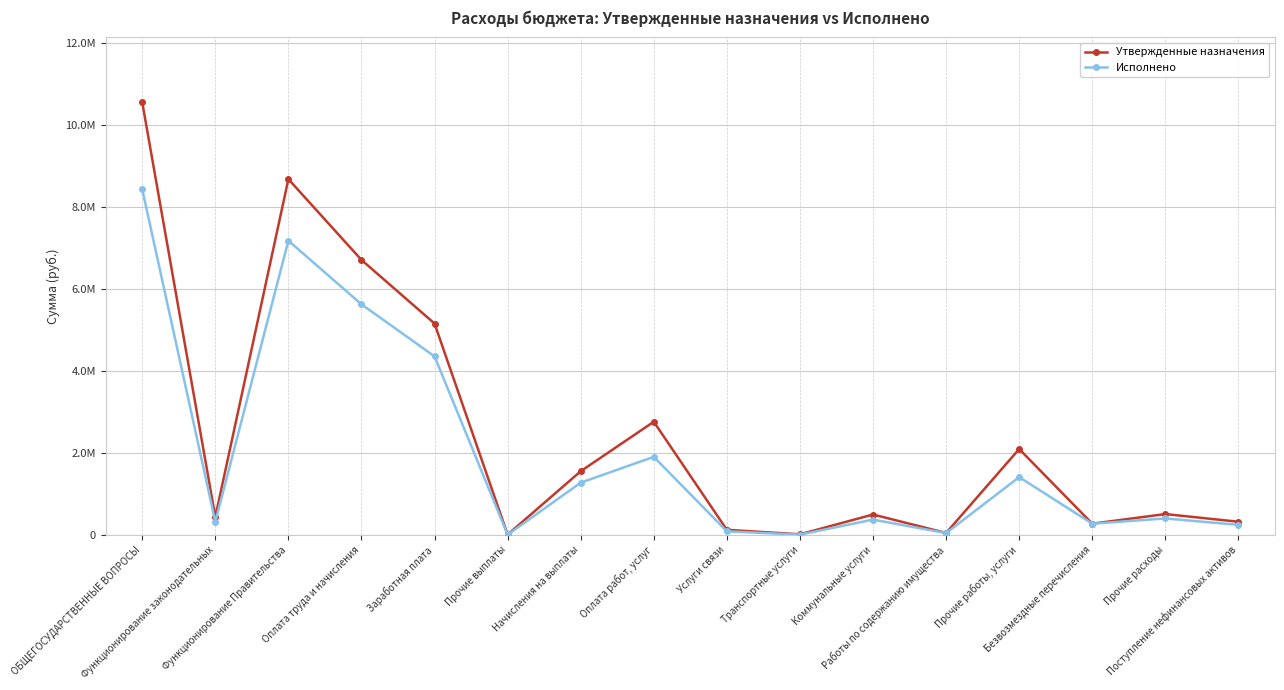

Does the chart have visible grid lines?

Yes